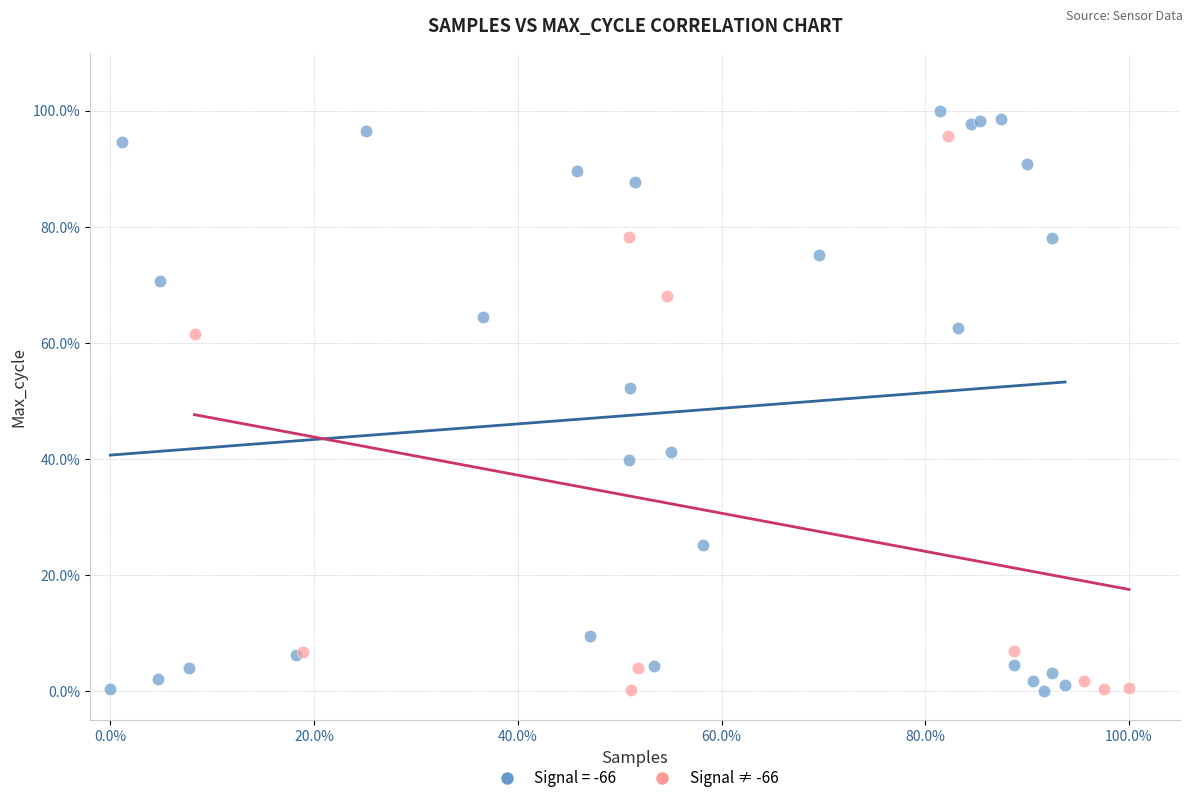

What are all the series names shown in the legend?

Signal = -66, Signal ≠ -66